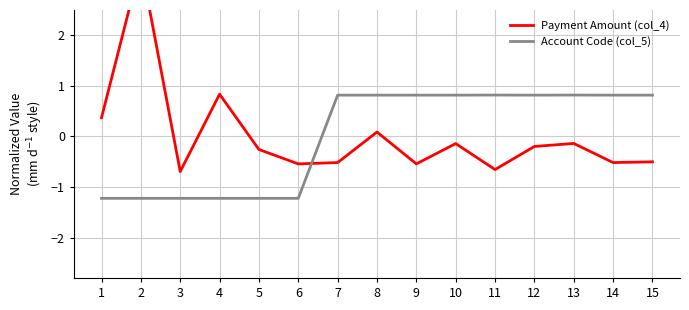

Between which two adjacent categories do Payment Amount (col_4) and Account Code (col_5) first intersect?

6 and 7